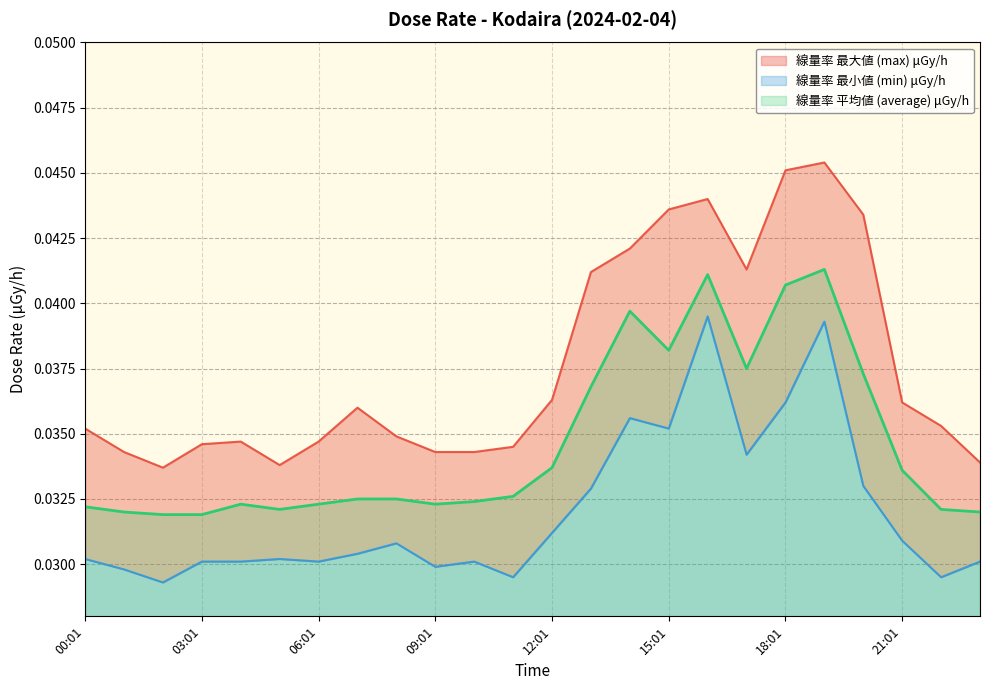

Which series has the widest spread of values?

線量率 最大値 (max) μGy/h